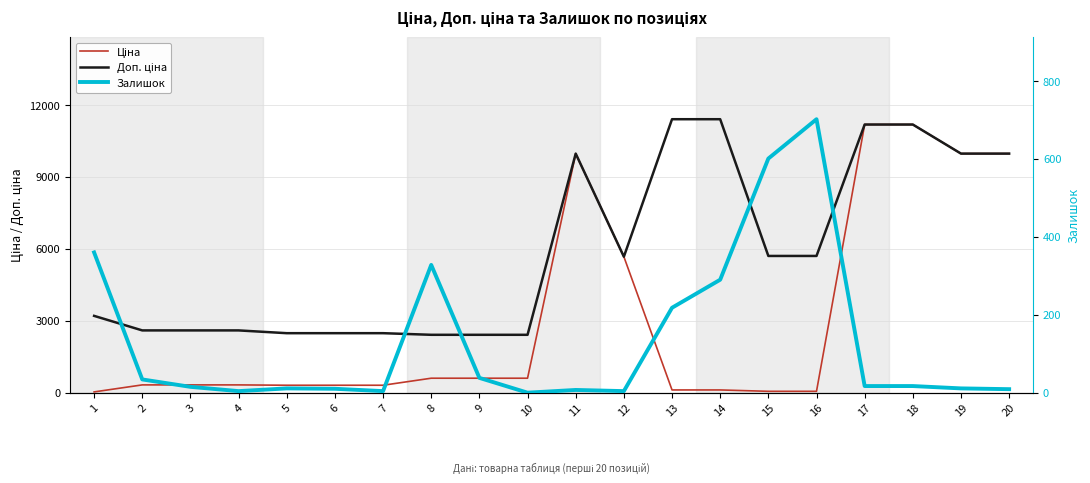

True or false: Доп. ціна and Ціна intersect in this chart.

False